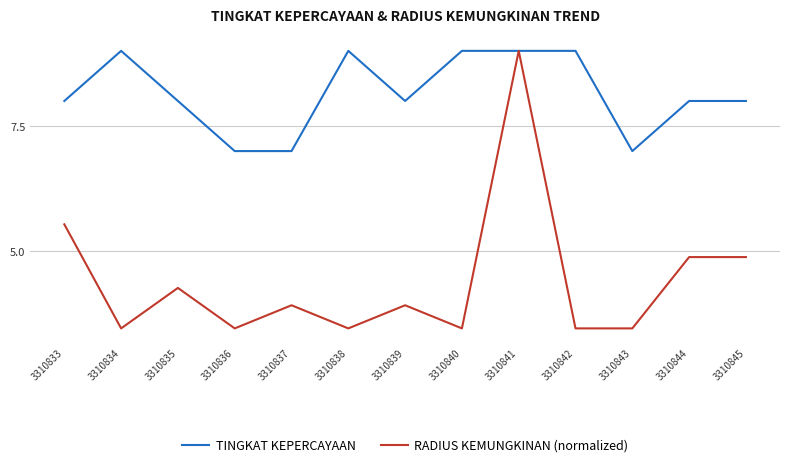

What is the lowest value of the TINGKAT KEPERCAYAAN series?

7.0